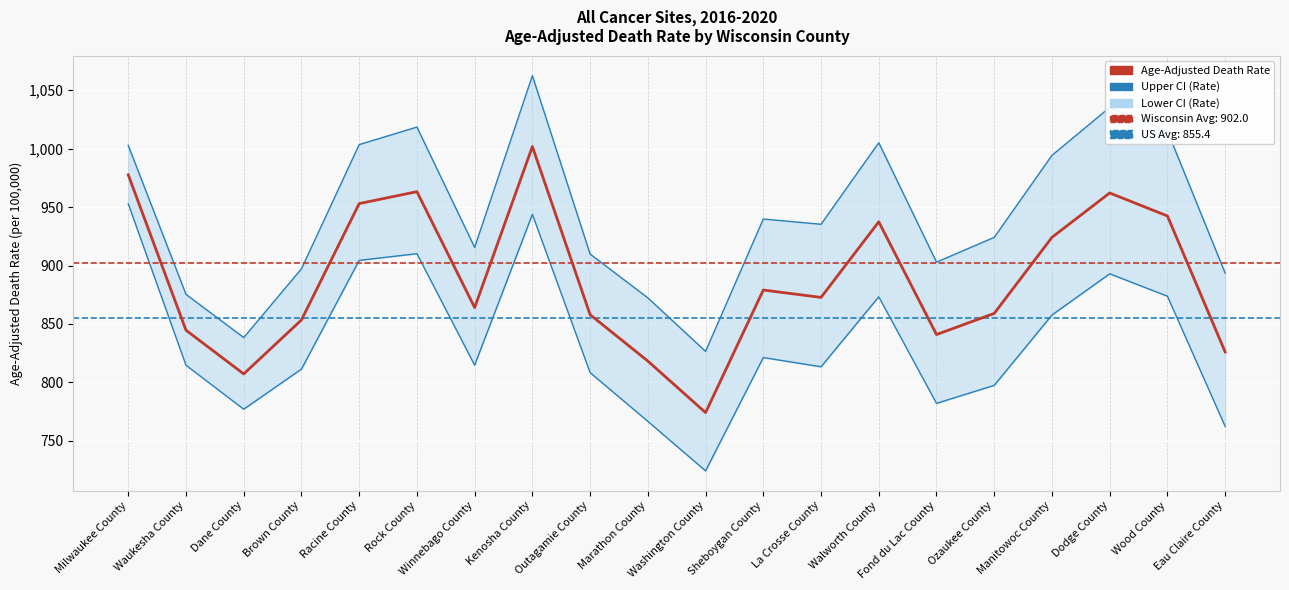

What is the value of the Age-Adjusted Death Rate point at the 4th from the left?

853.4